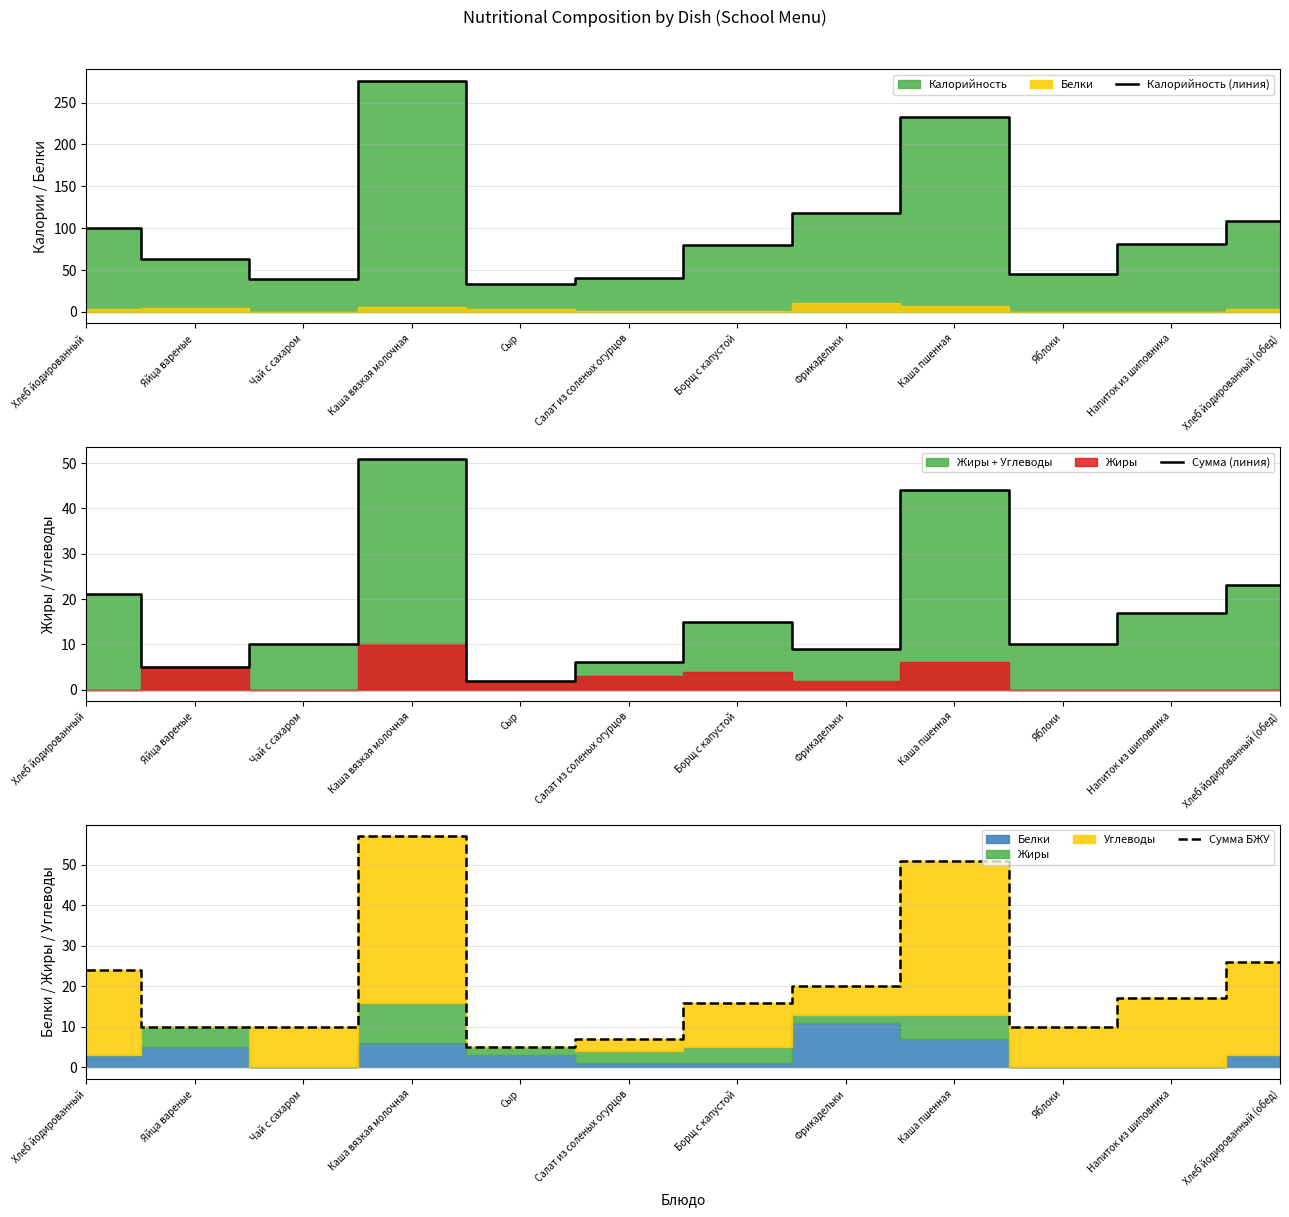

Reading right to left, what are all the values shown in this chart?

Калорийность (линия): 108	81	45	233	118	80	41	33	276	39	63	100
Сумма (линия): 23	17	10	44	9	15	6	2	51	10	5	21
Сумма БЖУ: 26	17	10	51	20	16	7	5	57	10	10	24